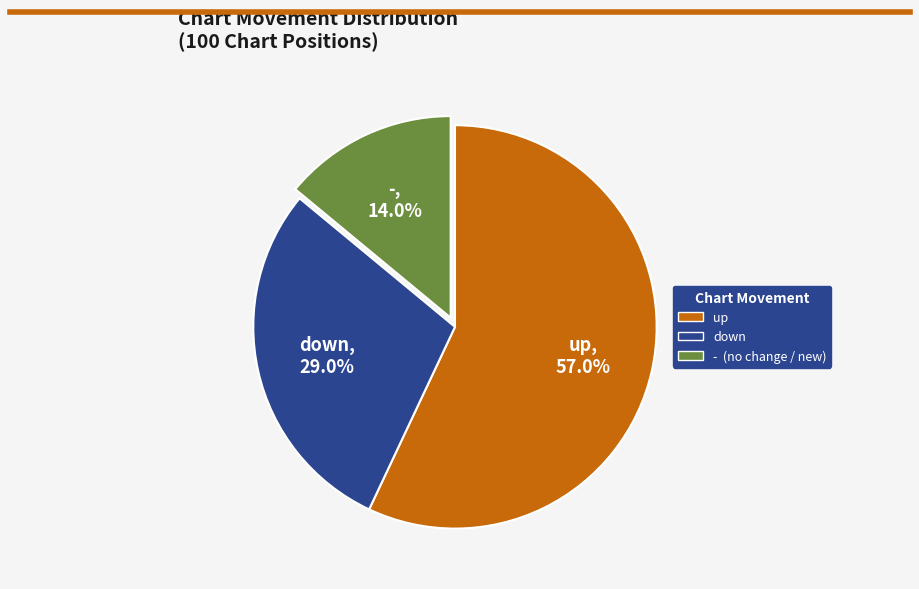

What is the total percentage of - and down?

43.0%